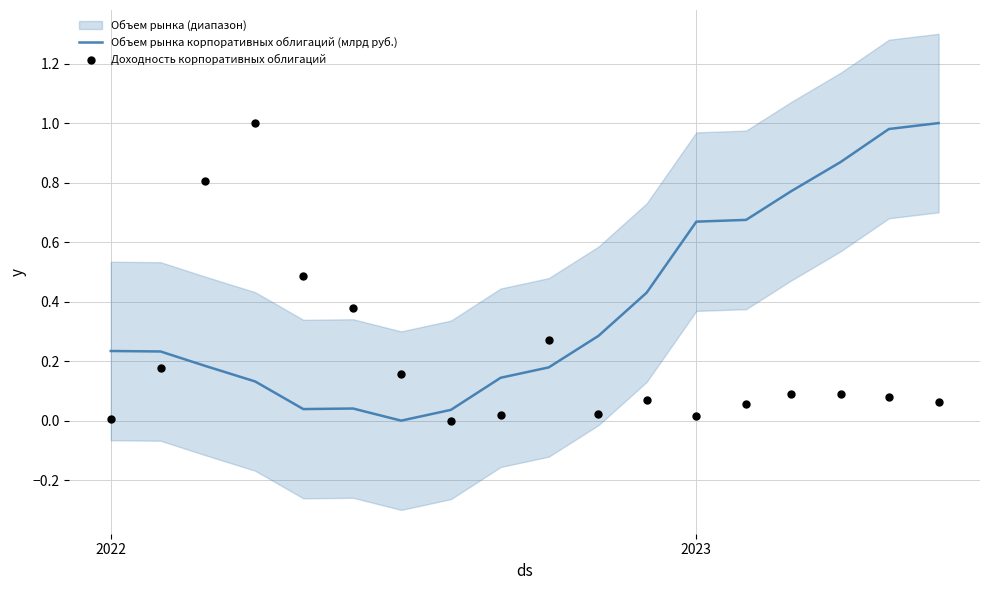

Which series contains the highest Y value?

Объем рынка корпоративных облигаций (млрд руб.)